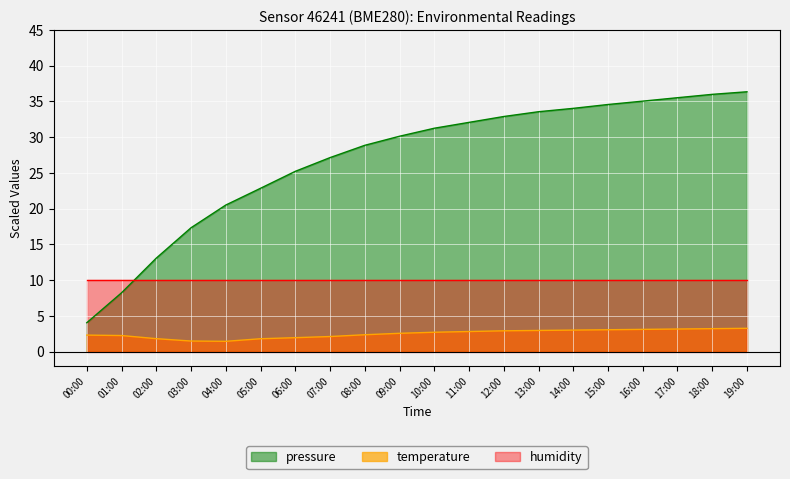

True or false: temperature and pressure intersect in this chart.

False